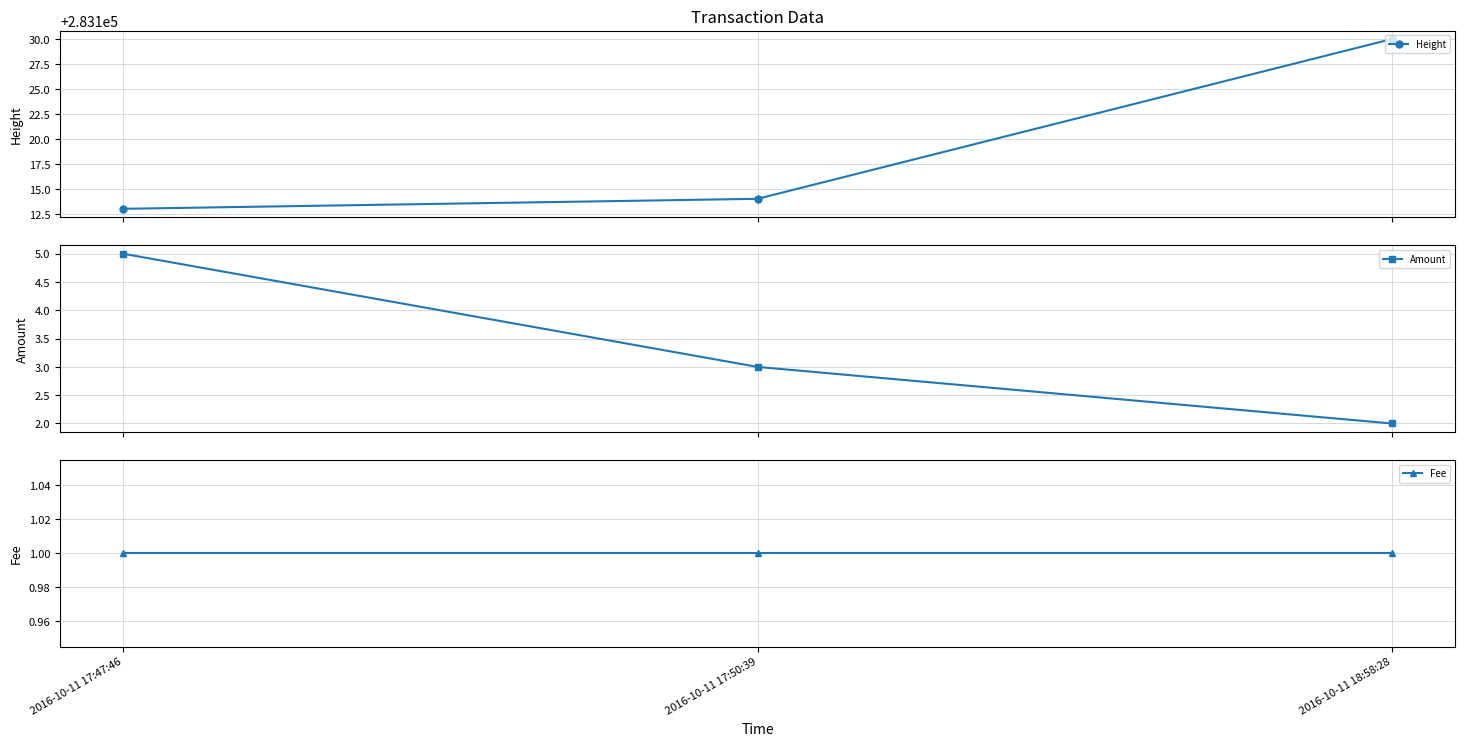

How many lines are shown in the chart?

3